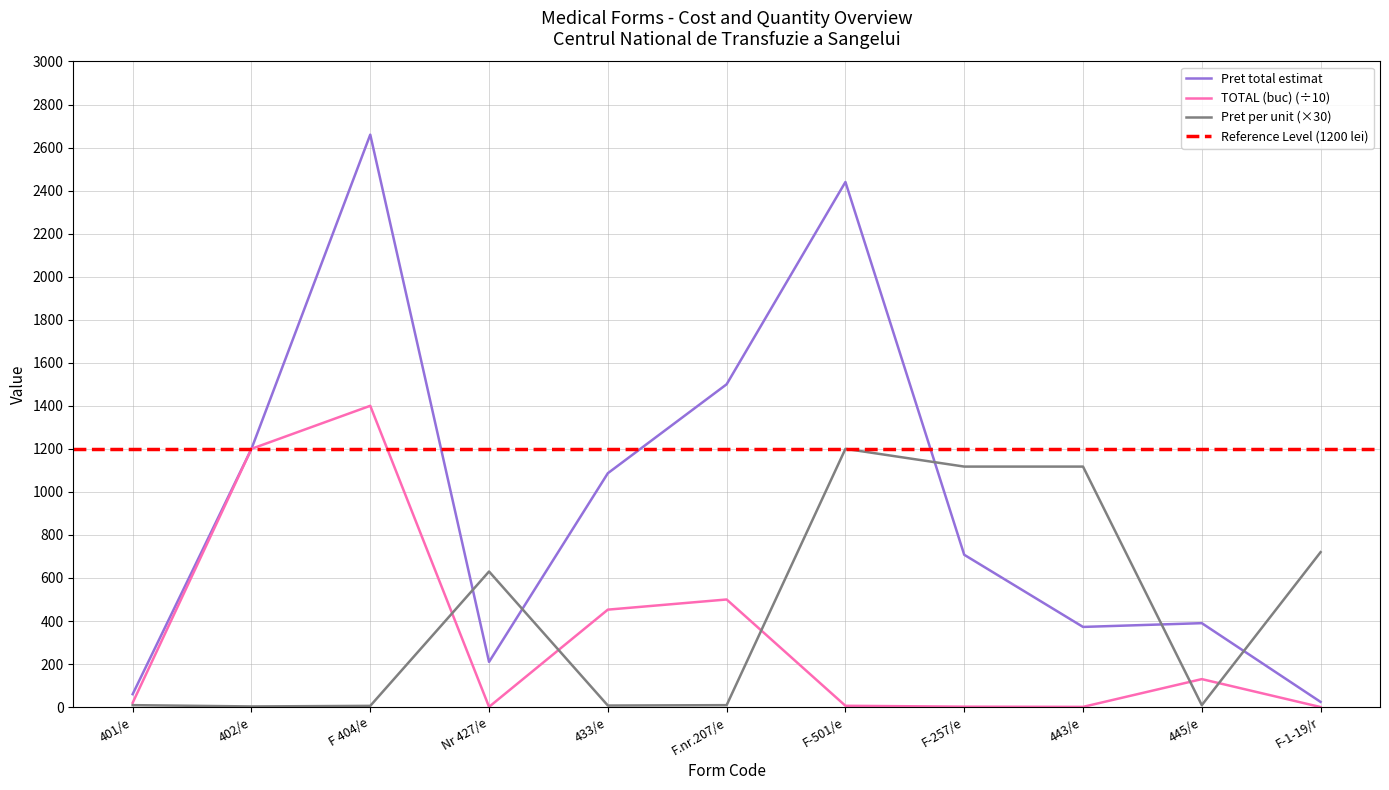

At which category does TOTAL (buc) reach its first local valley?

Nr 427/e